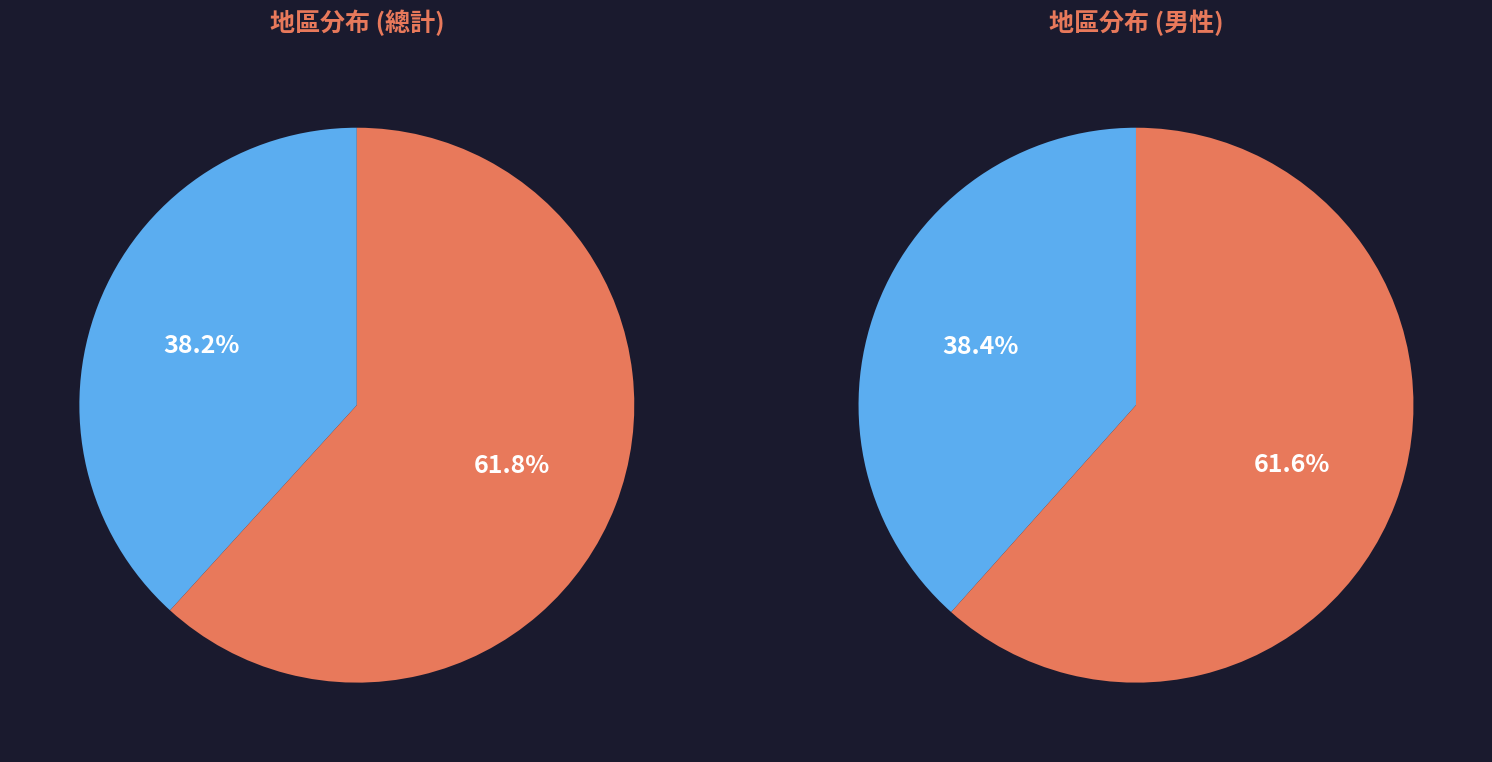

Does 大安區 represent more than half of the total?

No